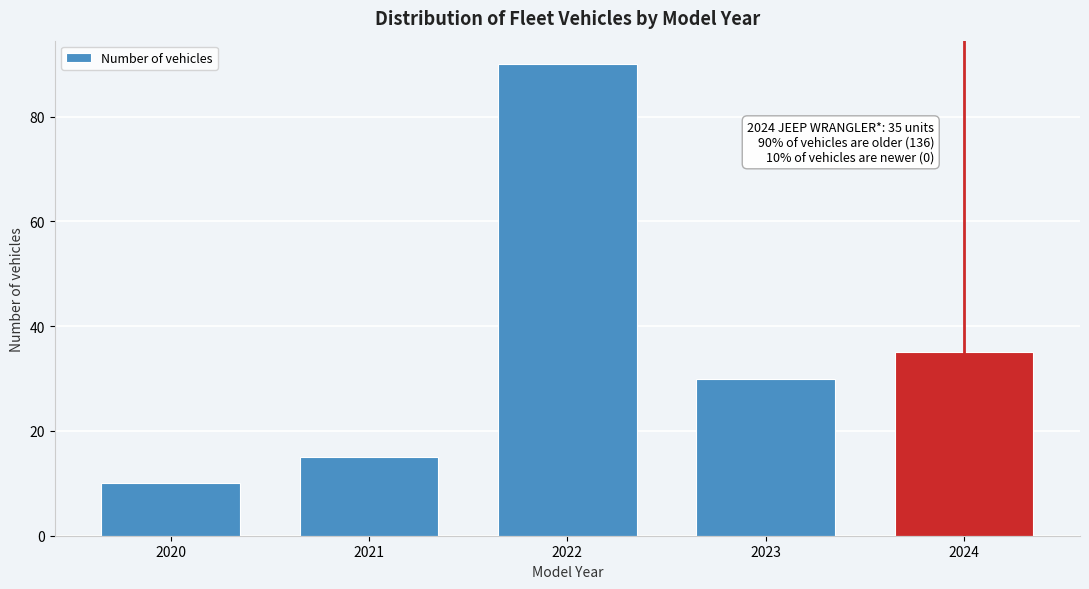

Reading left to right, what are all the values shown in this chart?

2020=10	2021=15	2022=90	2023=30	2024=35